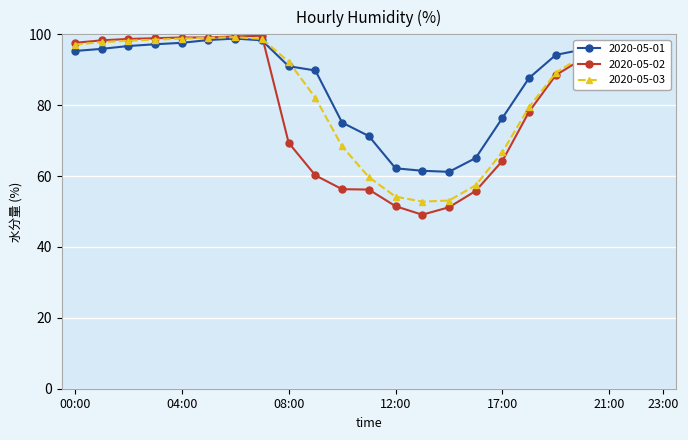

What is the value of the 2020-05-01 point at the 13th from the left?

62.2